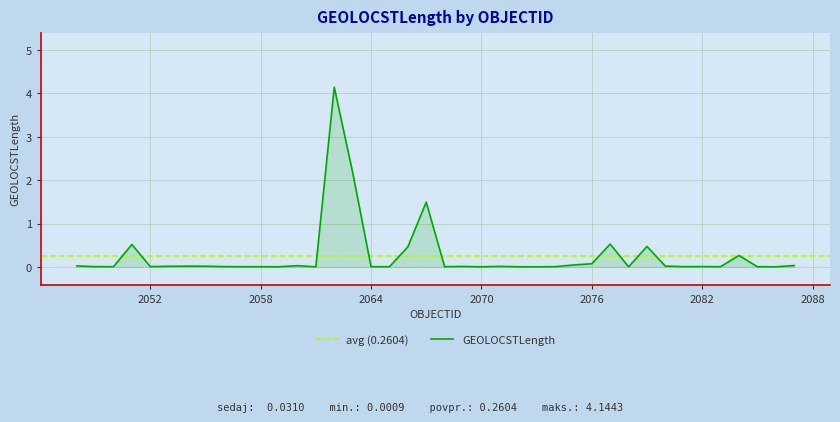

Is it true that the value at 2084 is 0.1?

False